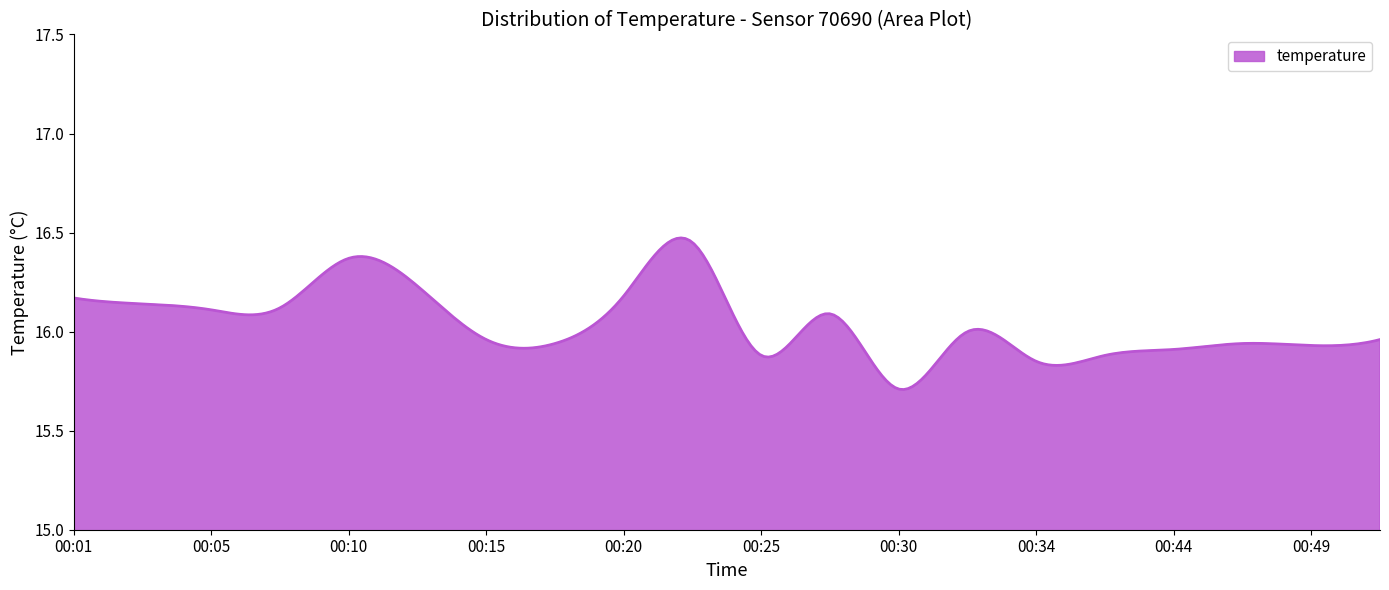

What is the difference between the maximum and minimum values?

0.8